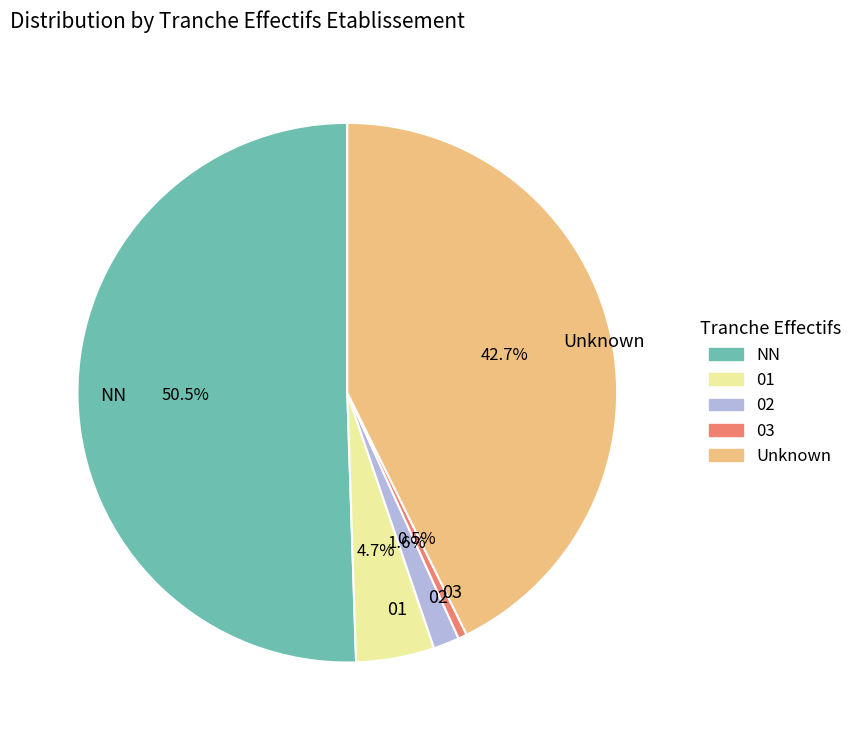

Approximately how many times larger is the value at 02 compared to 01?

0.3